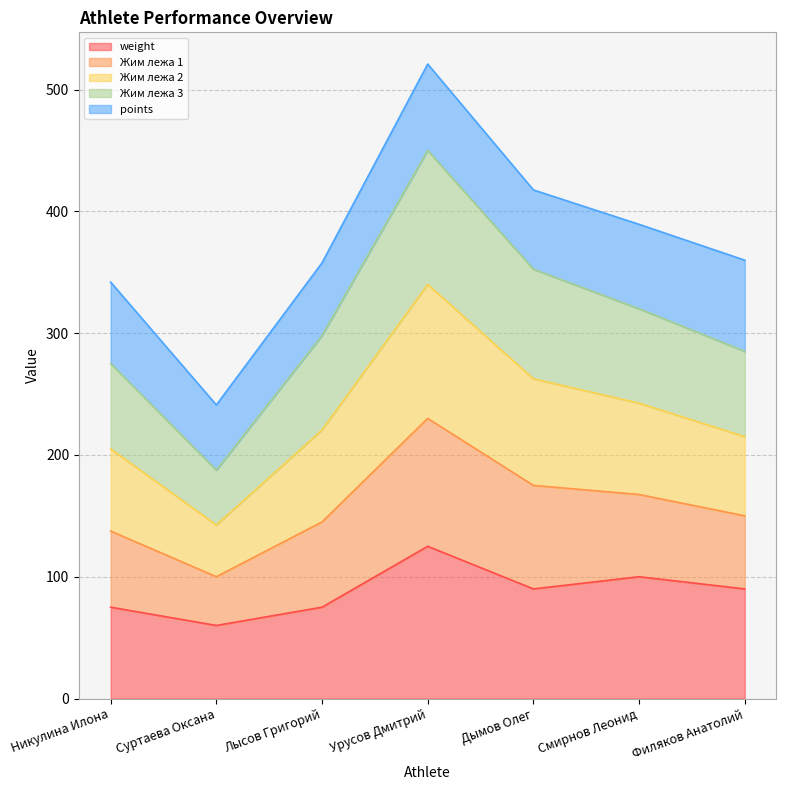

Between Смирнов Леонид and Дымов Олег, which is larger?

Смирнов Леонид